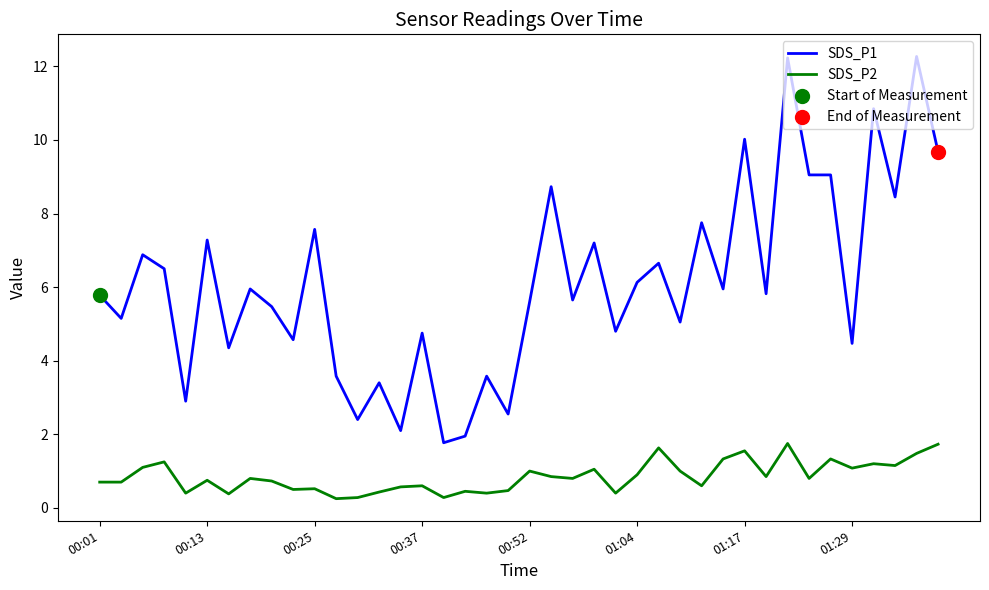

Which series has the widest spread of values?

SDS_P1